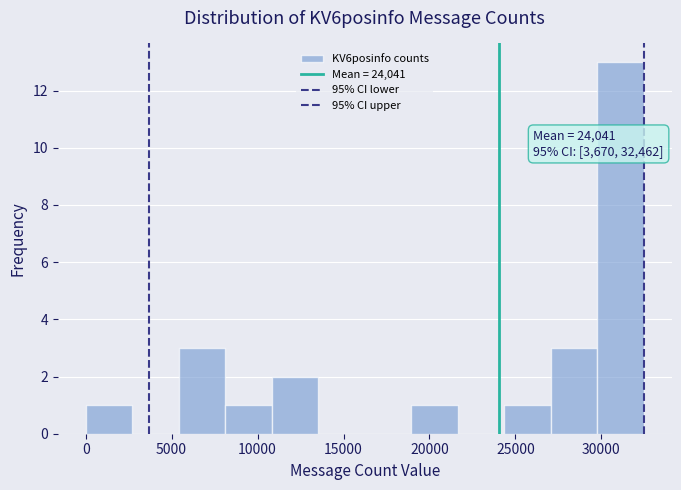

Which range on the x-axis has the tallest bar?

30000 to 32500